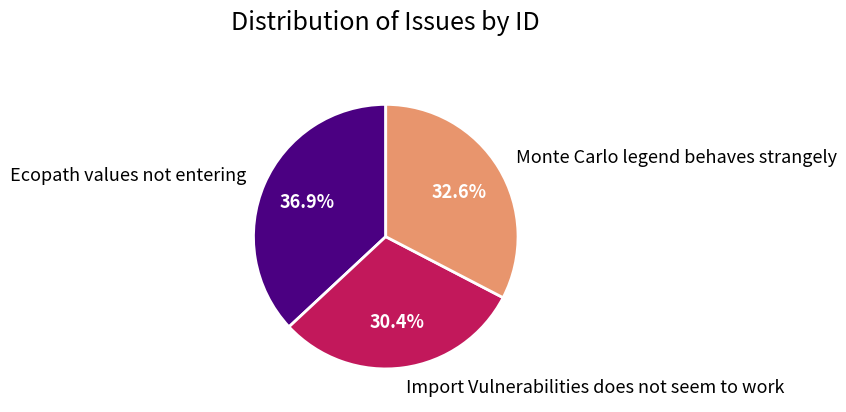

What portion of the pie excludes Monte Carlo legend behaves strangely?

67.4%